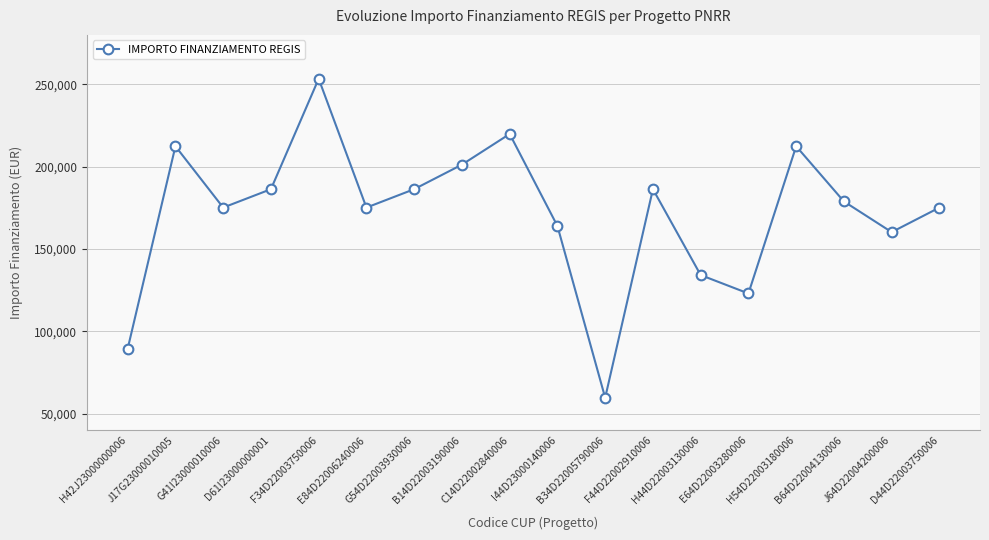

Is it true that the value at J17G23000010005 is 380218.1?

False